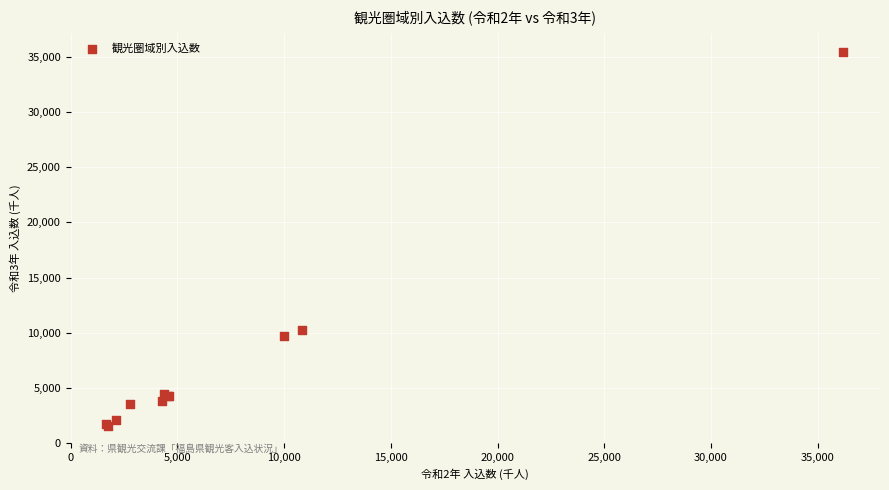

What Y value in the scatter plot is closest to 18527?

10228